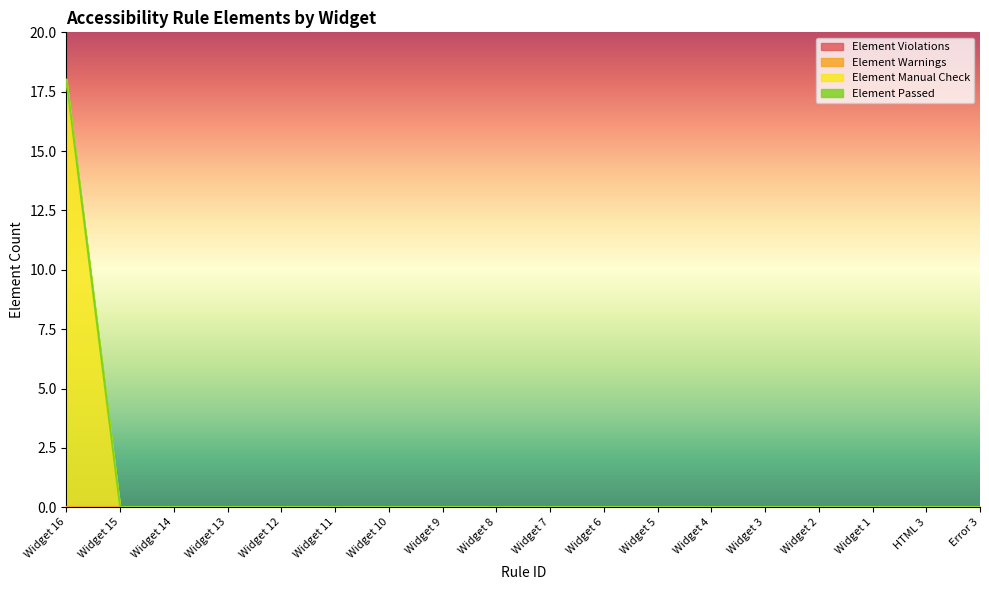

At which category is the sum across all series the highest?

Widget 16